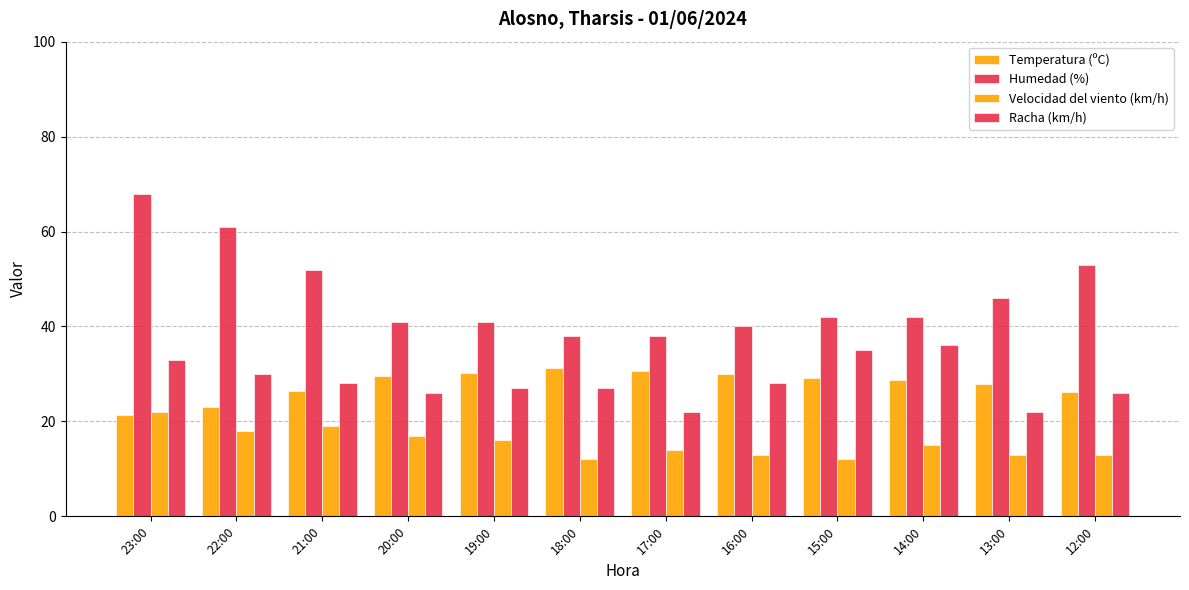

Is the value of Humedad (%) at 14:00 greater than the value of Velocidad del viento (km/h) at 21:00?

Yes